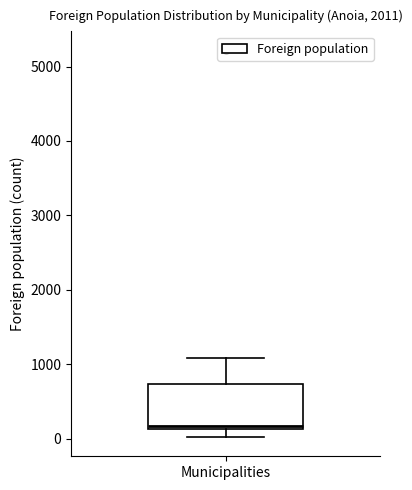

Read this box plot against the y-axis: the position of the median line, the range covered by the box, and the ends of both whiskers. The values are not printed on the chart, so give them approximately, as read against the axis.

median 200, box 100 to 700, whiskers 0 to 1100